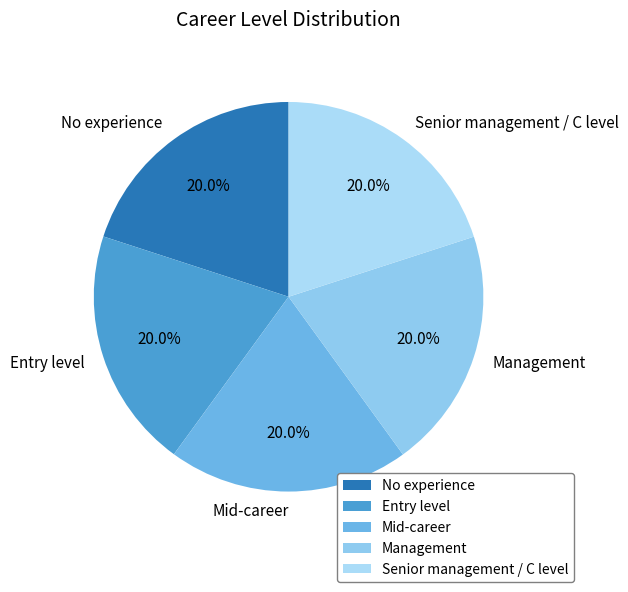

What percentage is the Entry level slice, to the nearest percent?

20%